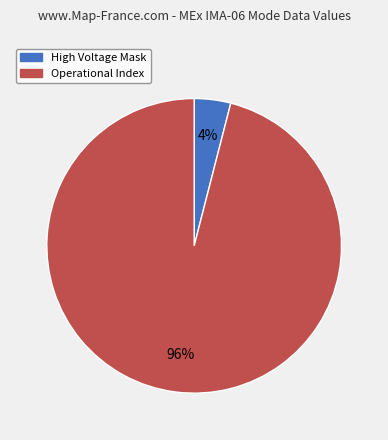

To the nearest percent, what is the average slice percentage?

50%